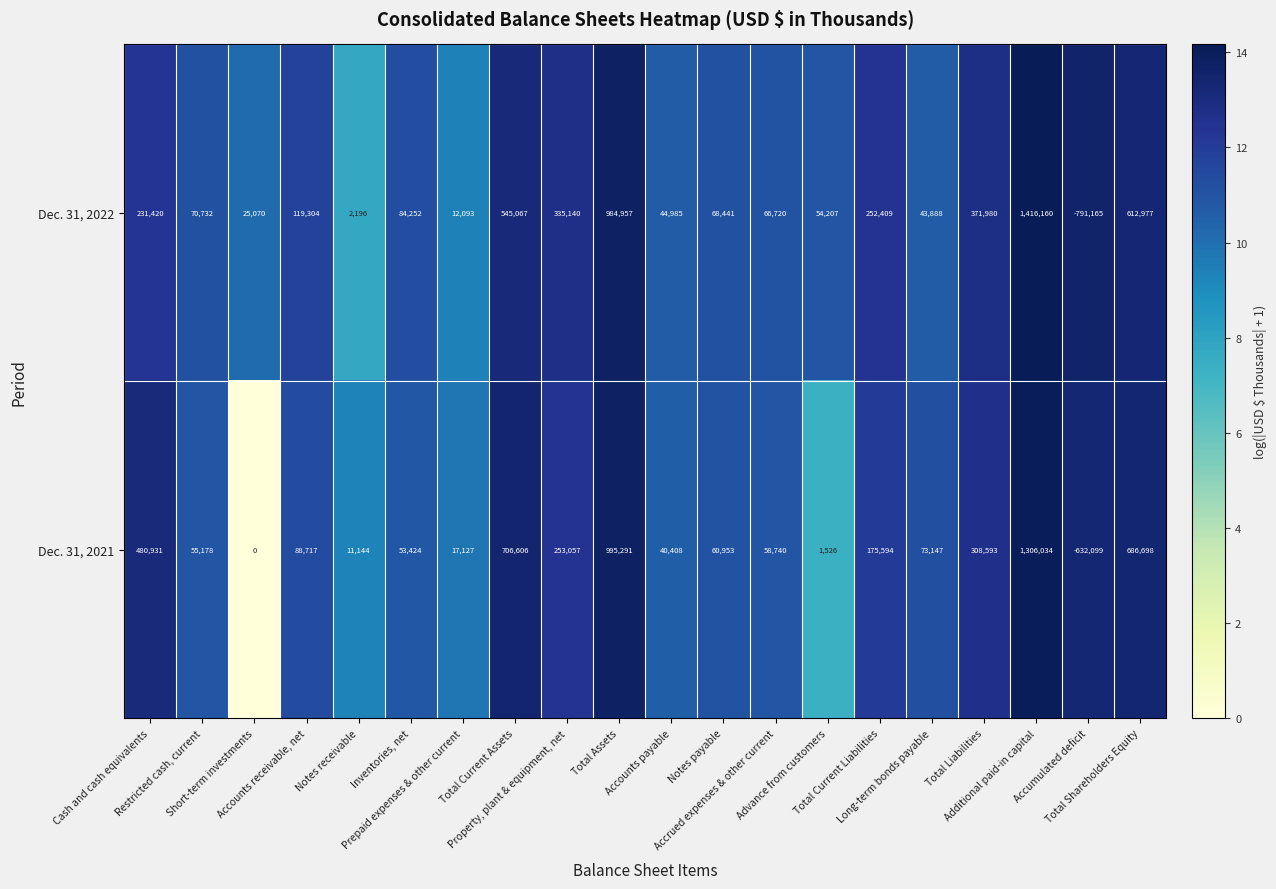

What is the greatest value displayed?

1416160